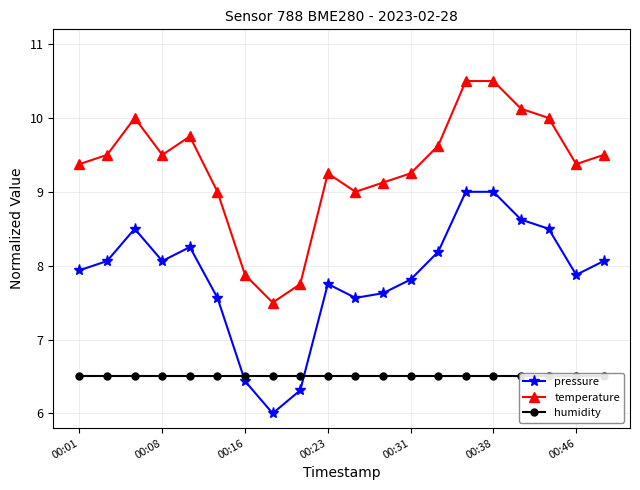

True or false: pressure has a value of 12.9 at 00:08.

False